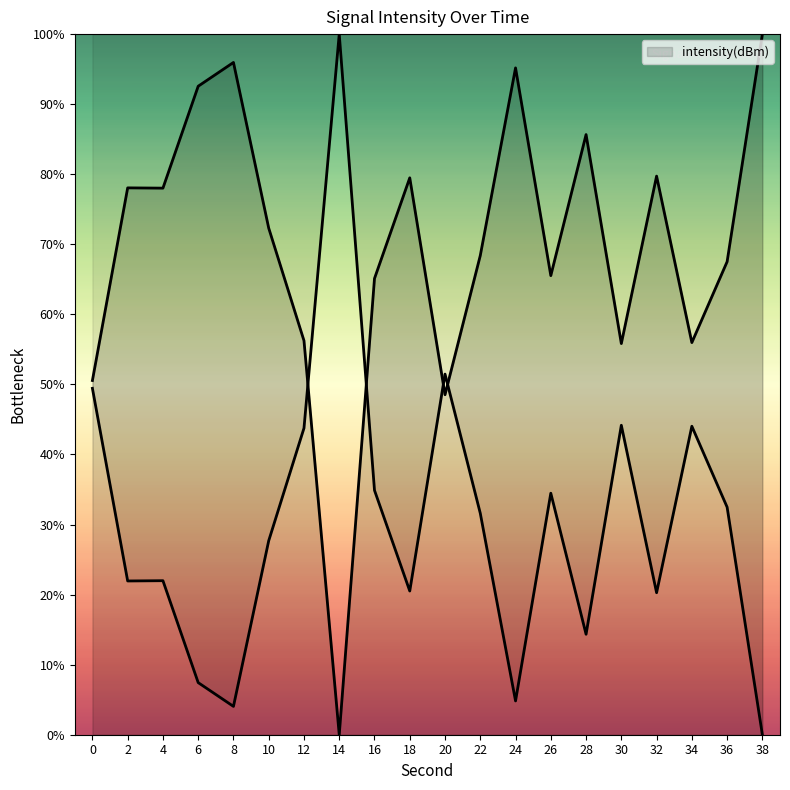

Reading right to left, extract all data points from this chart.

100.0	67.5	56.0	79.7	55.8	85.7	65.5	95.2	68.4	48.5	79.5	65.1	0.0	56.2	72.3	96.0	92.6	78.0	78.1	50.6